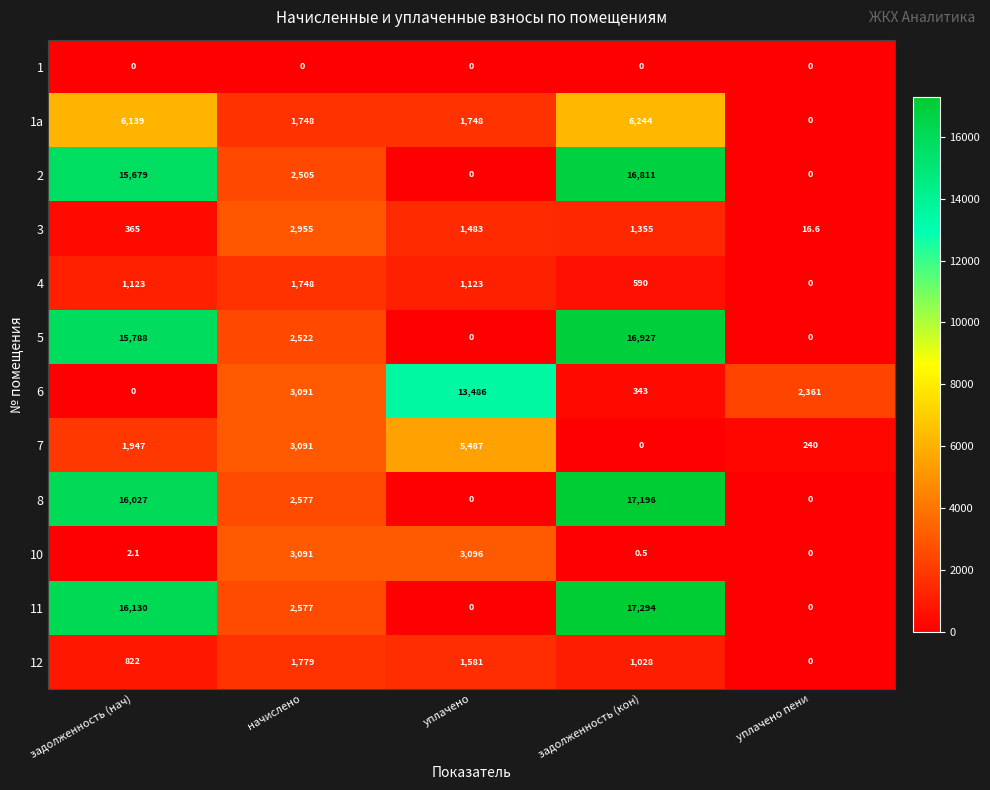

What is the maximum value for 2?

16811.0